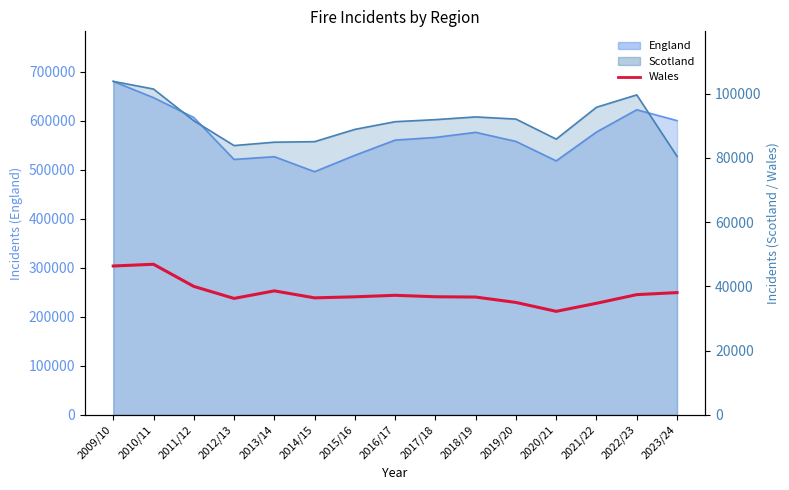

Does the chart display data point markers on the line(s)?

No